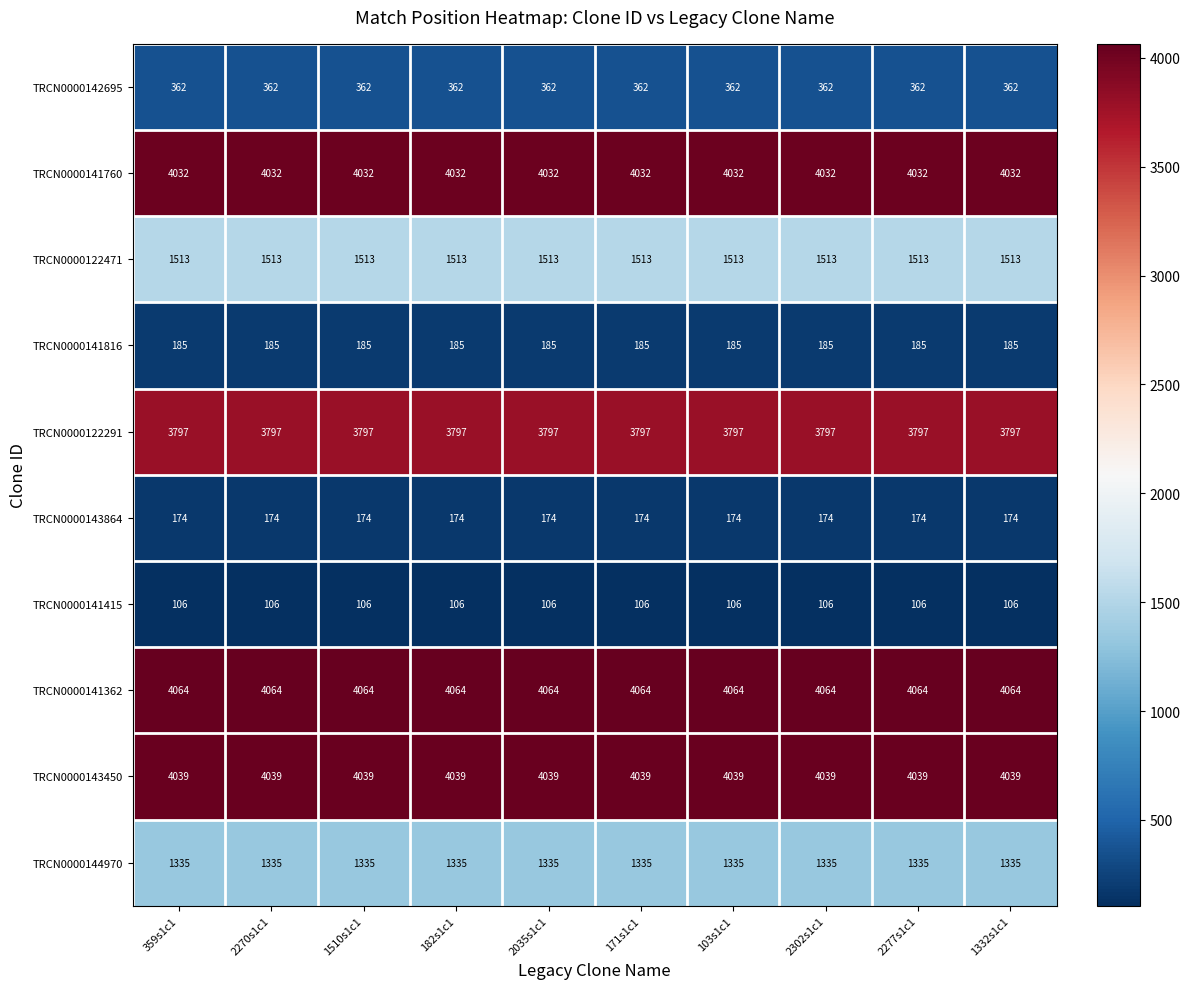

The value of TRCN0000143864 at 359s1c1 is 174. True or false?

True